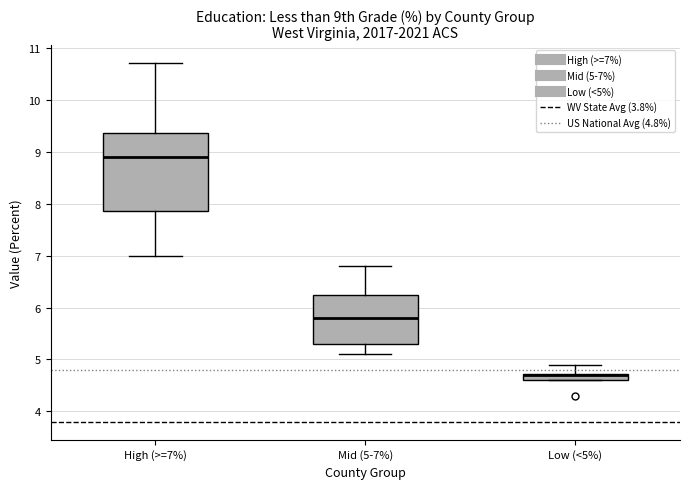

Where does the upper whisker of the box for Low (<5%) end on the y-axis? The values are not printed on the chart, so give them approximately, as read against the axis.

4.9